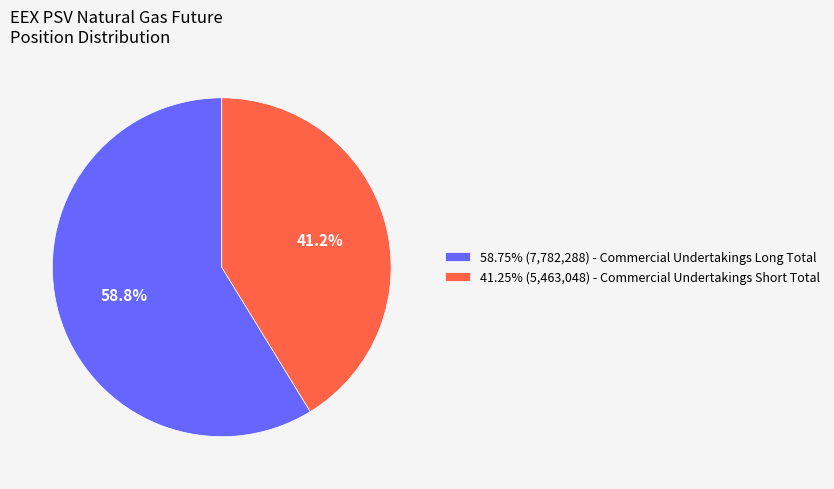

Is there a majority slice in this chart?

Yes